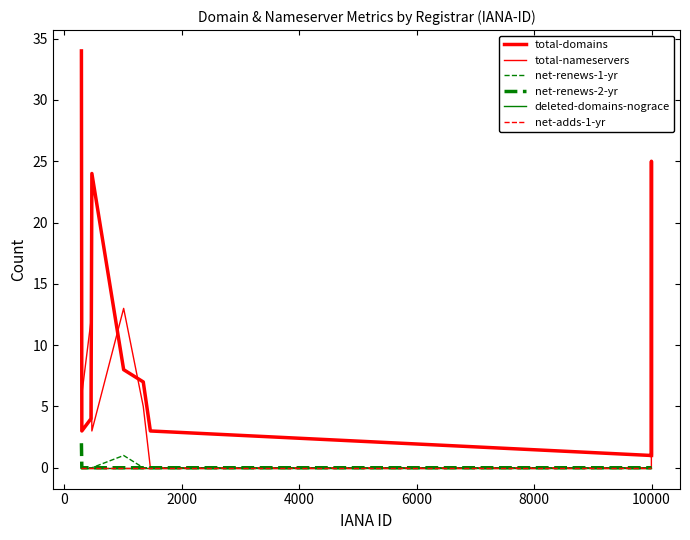

List the series in order of their peak value, highest first.

total-domains, total-nameservers, net-renews-2-yr, net-renews-1-yr, deleted-domains-nograce, net-adds-1-yr